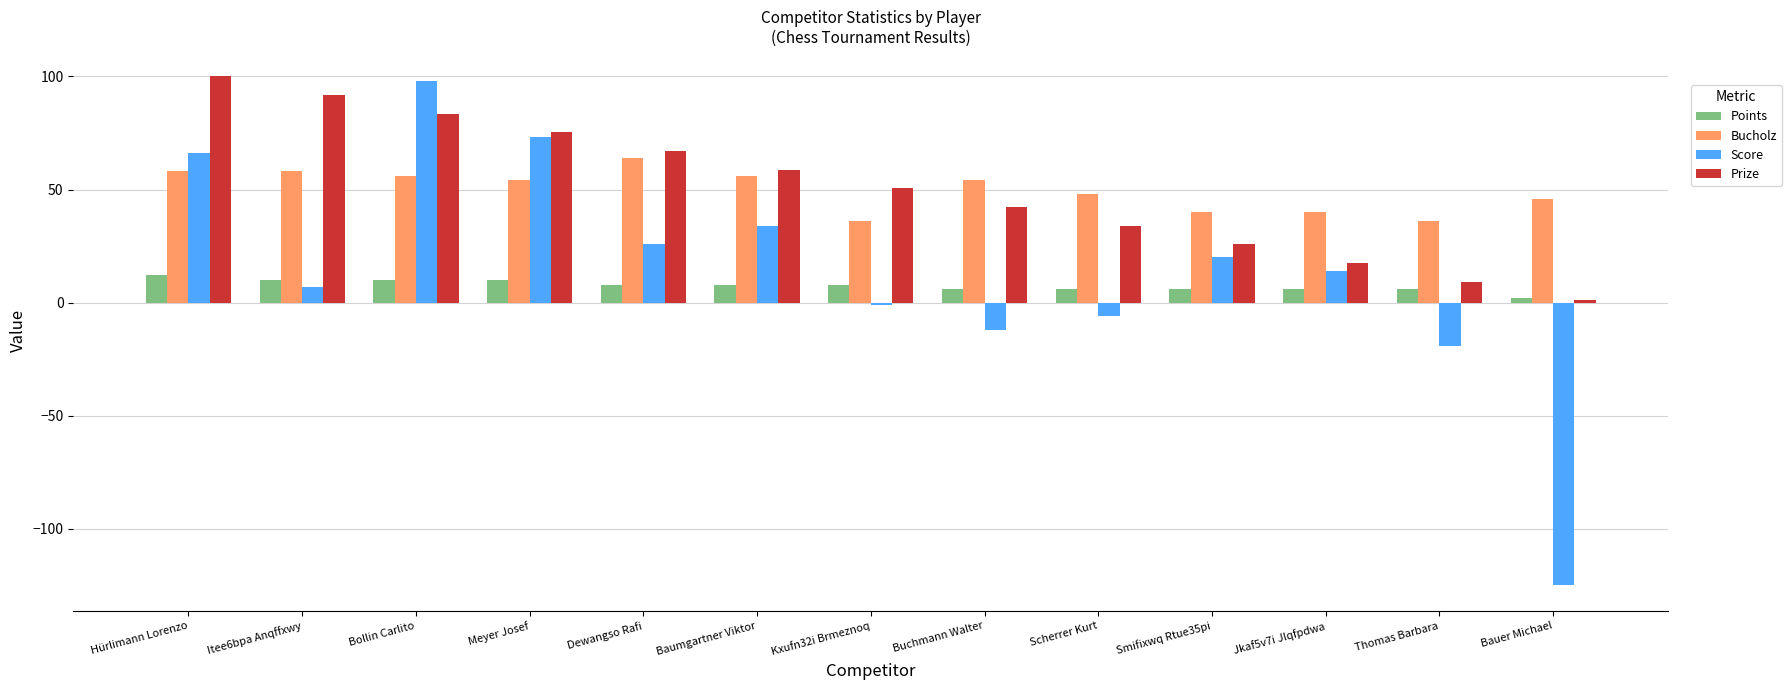

Does the chart contain stacked bars?

No